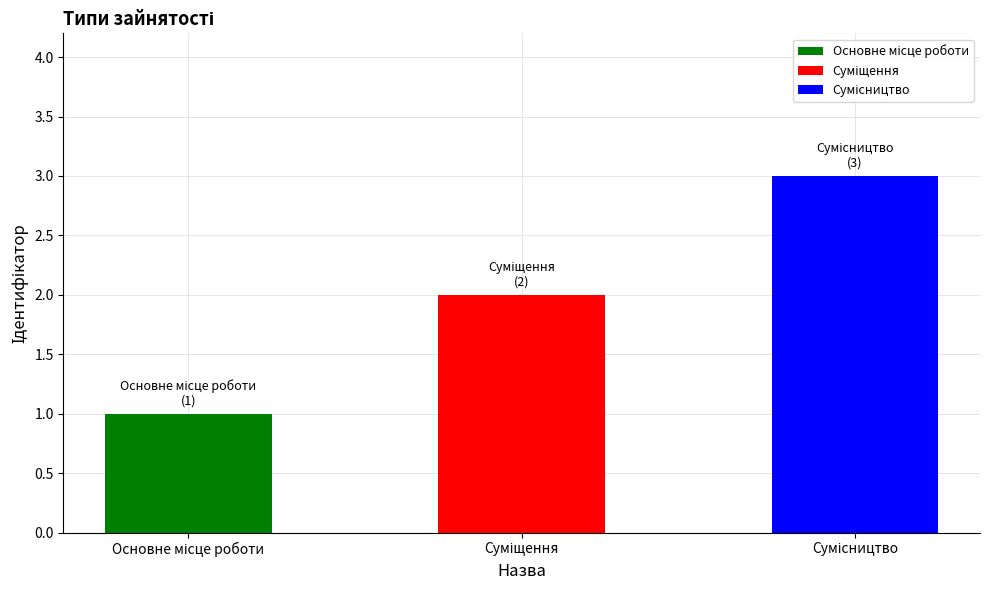

What is the sum of all values?

6